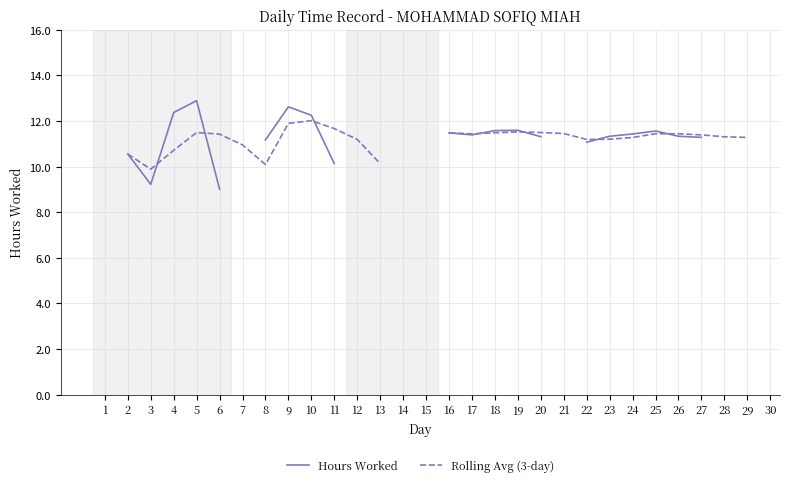

Is this an area chart (filled region under the line)?

No